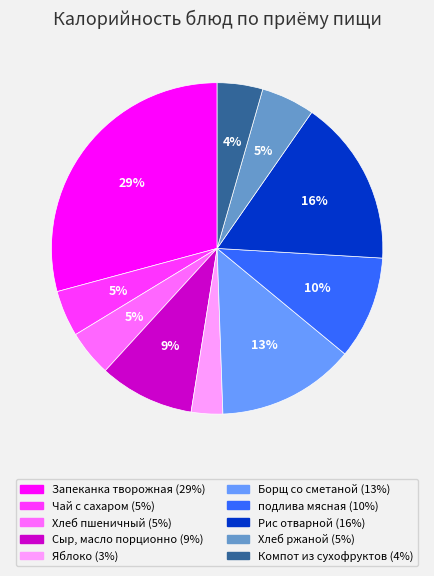

Which has a higher value, Сыр, масло порционно or Хлеб пшеничный?

Сыр, масло порционно